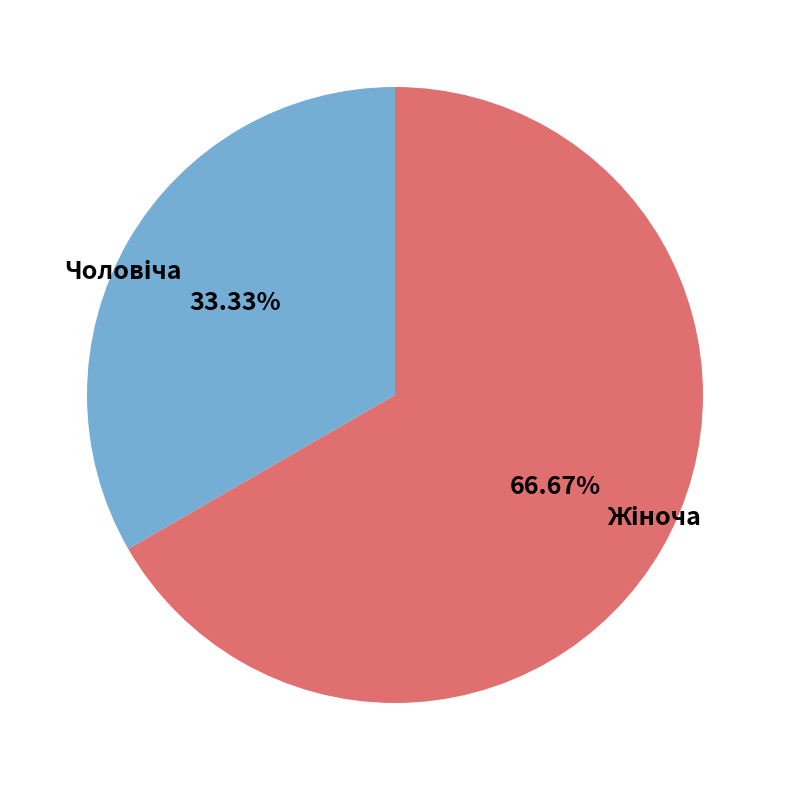

Is there any slice that represents more than half of the pie?

Yes